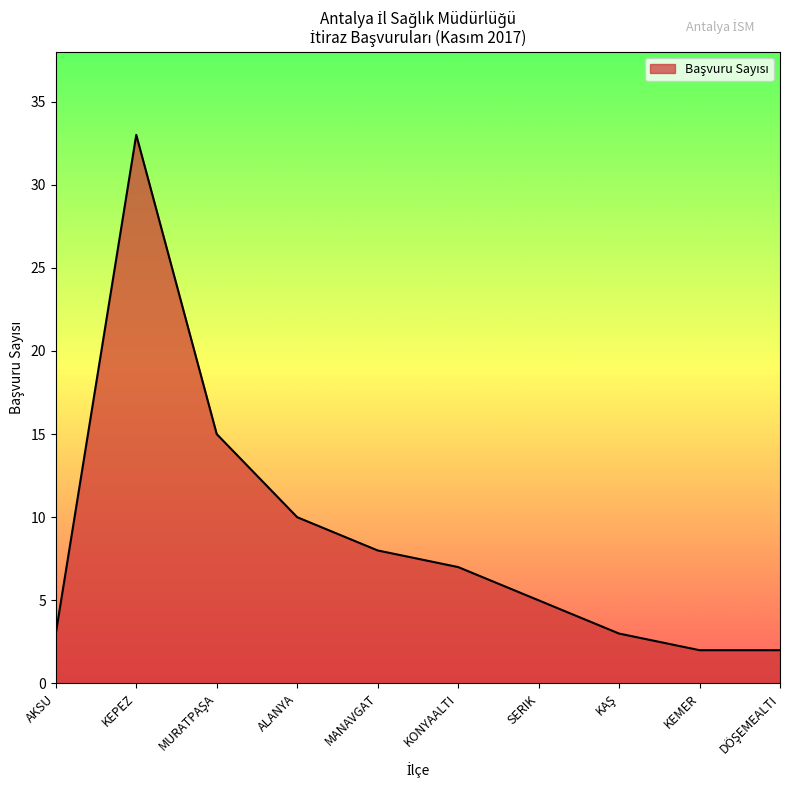

Is it true that the value at AKSU is 3?

True